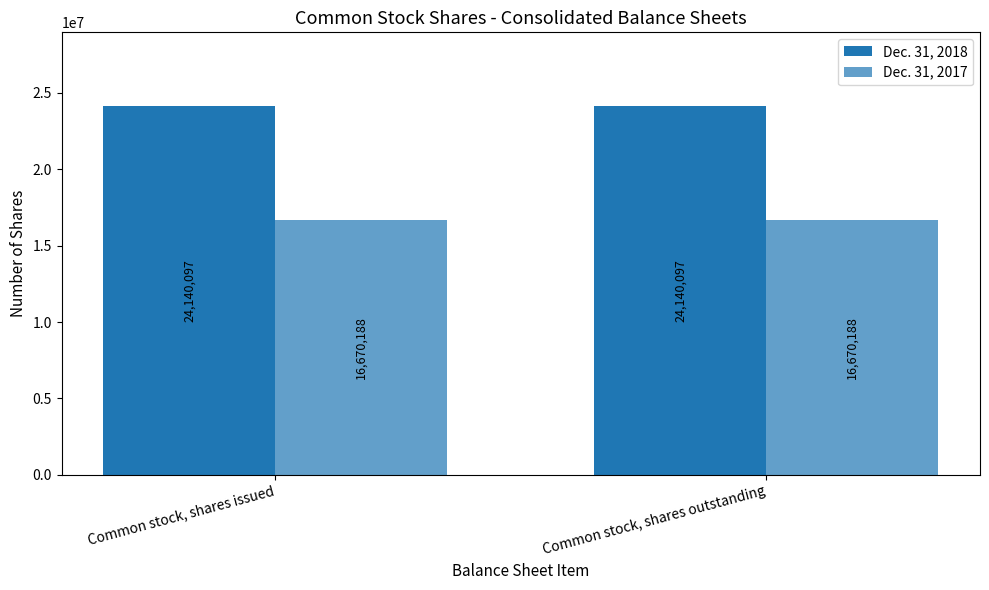

How many bars are there in total?

4